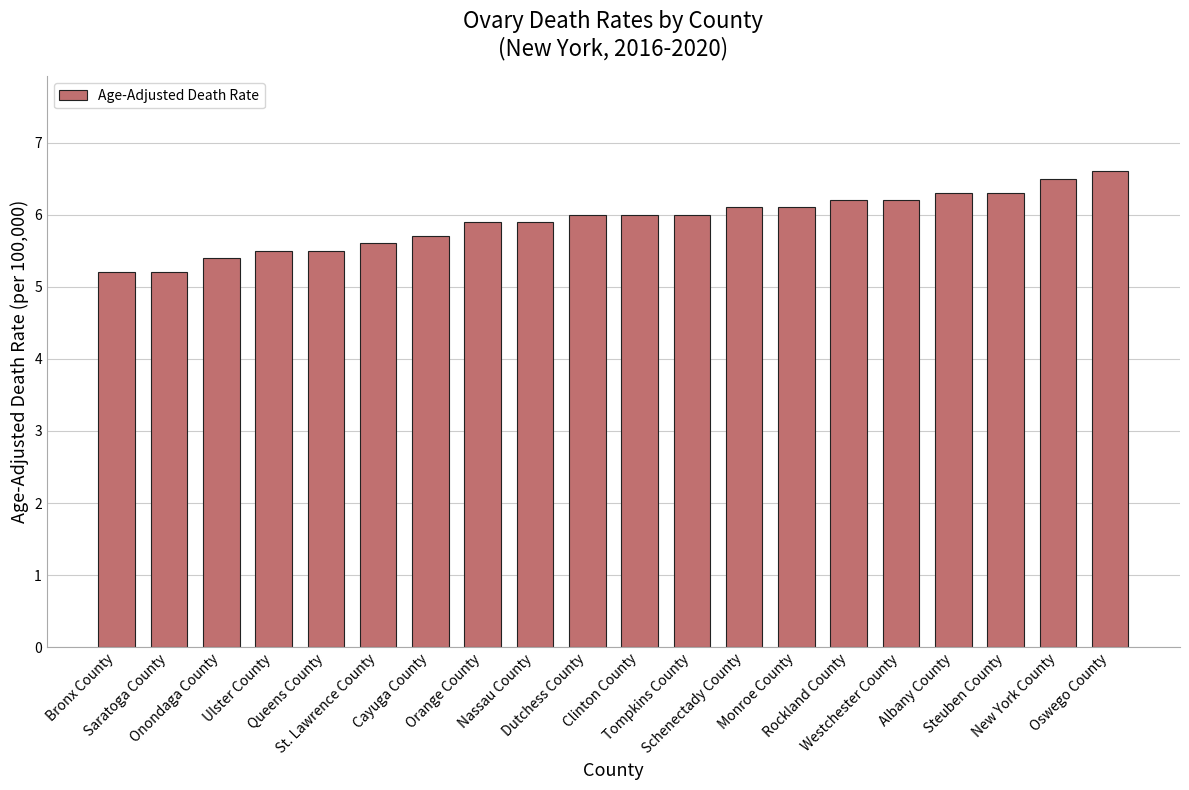

What is the greatest value displayed?

6.6